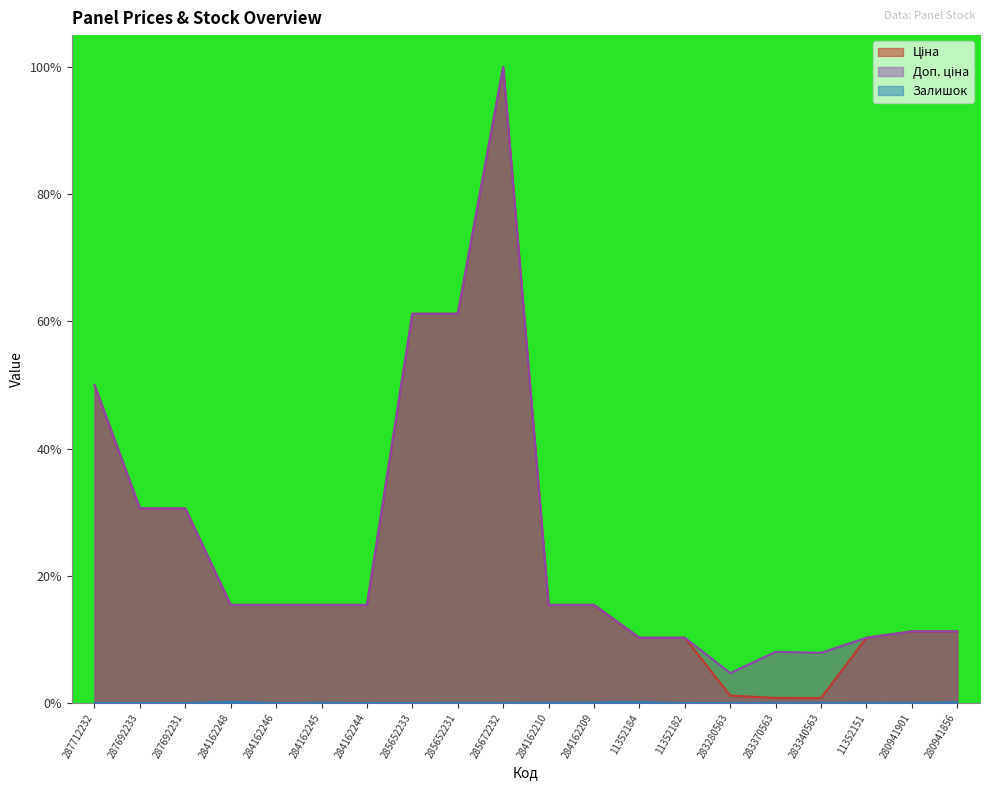

What is the sum of all Доп. ціна values?

500.2